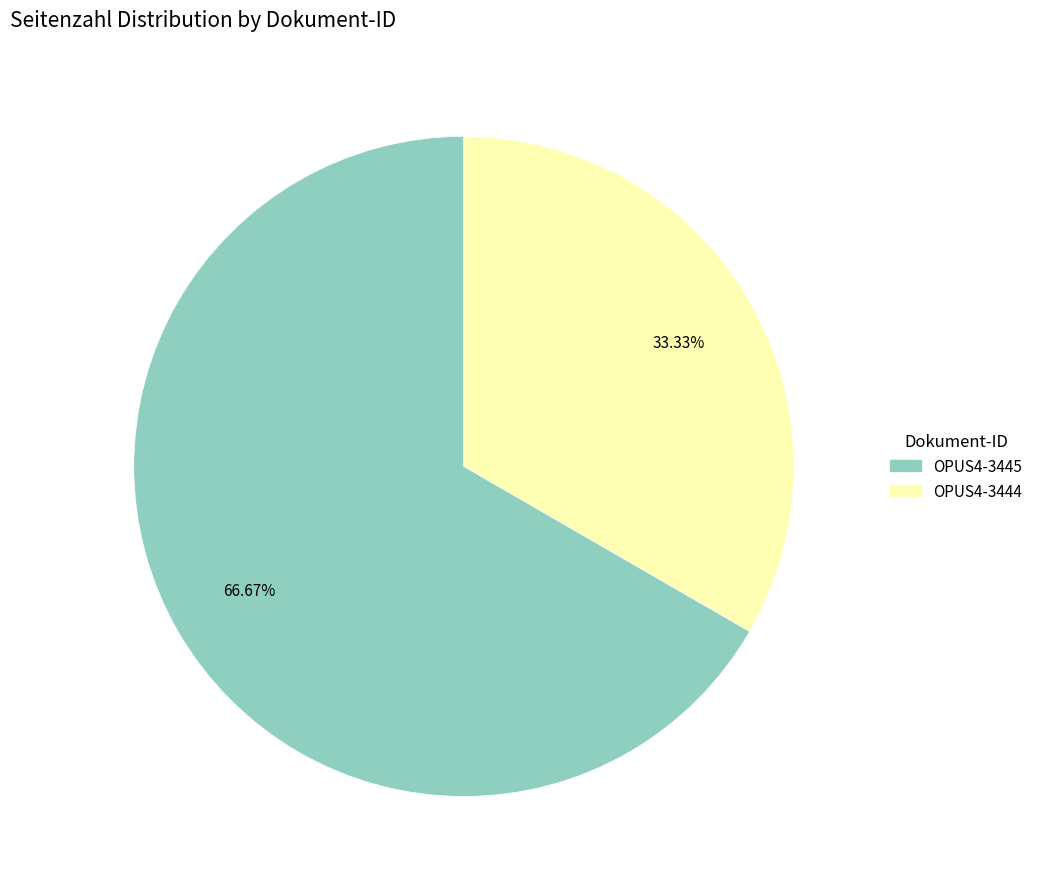

How many slices are in this pie chart?

2